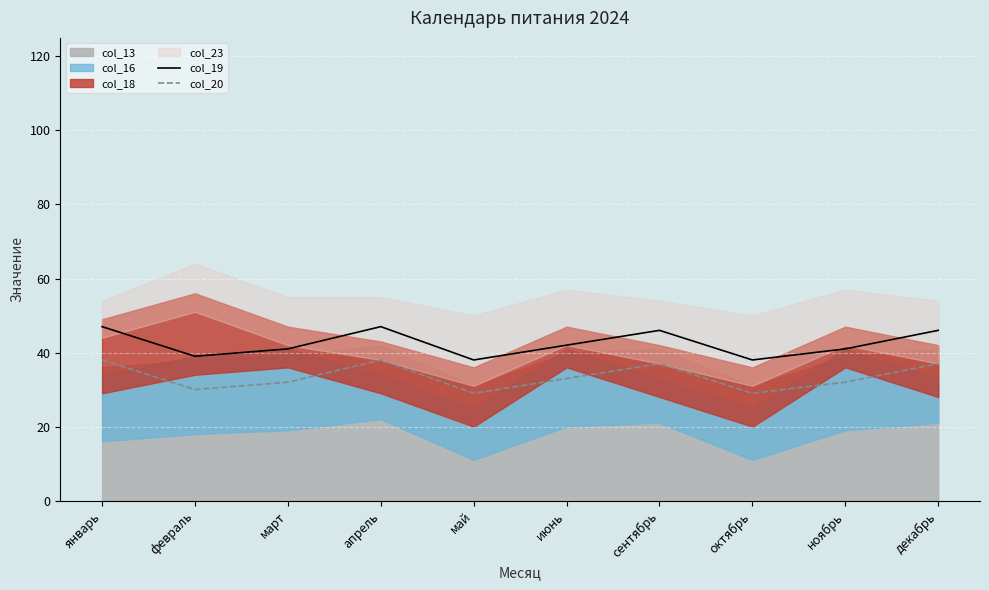

How many col_20 values are between 30 and 37?

6